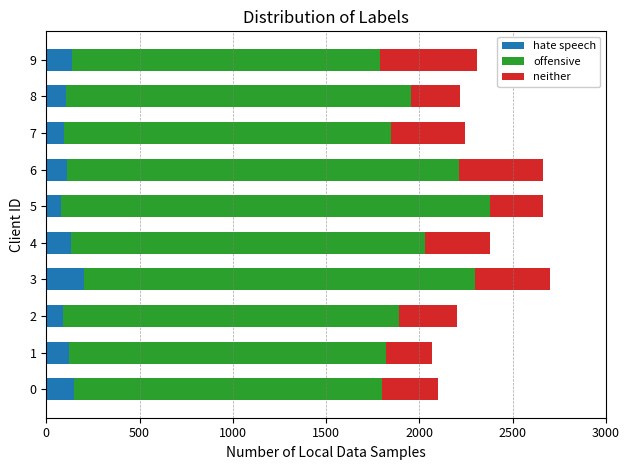

What is the sum of all hate speech values?

1220